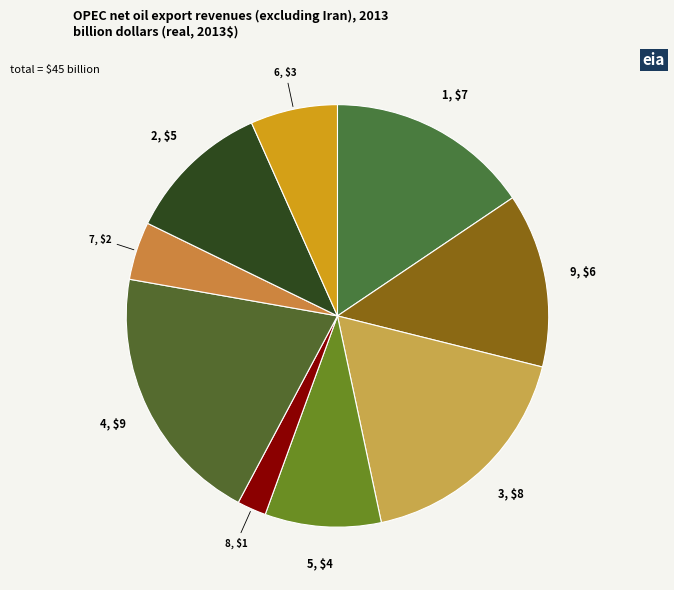

Does any single category account for the majority?

No